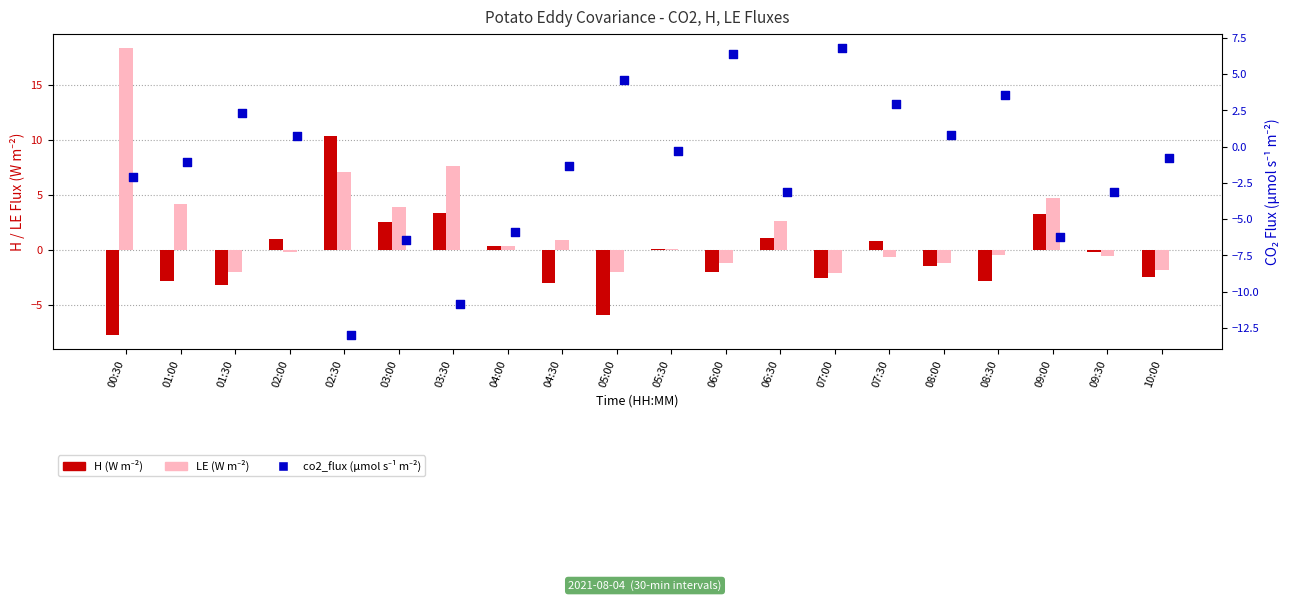

Is the value of co2_flux (µmol s⁻¹ m⁻²) at 09:00 greater than the value of LE (W m⁻²) at 00:30?

No